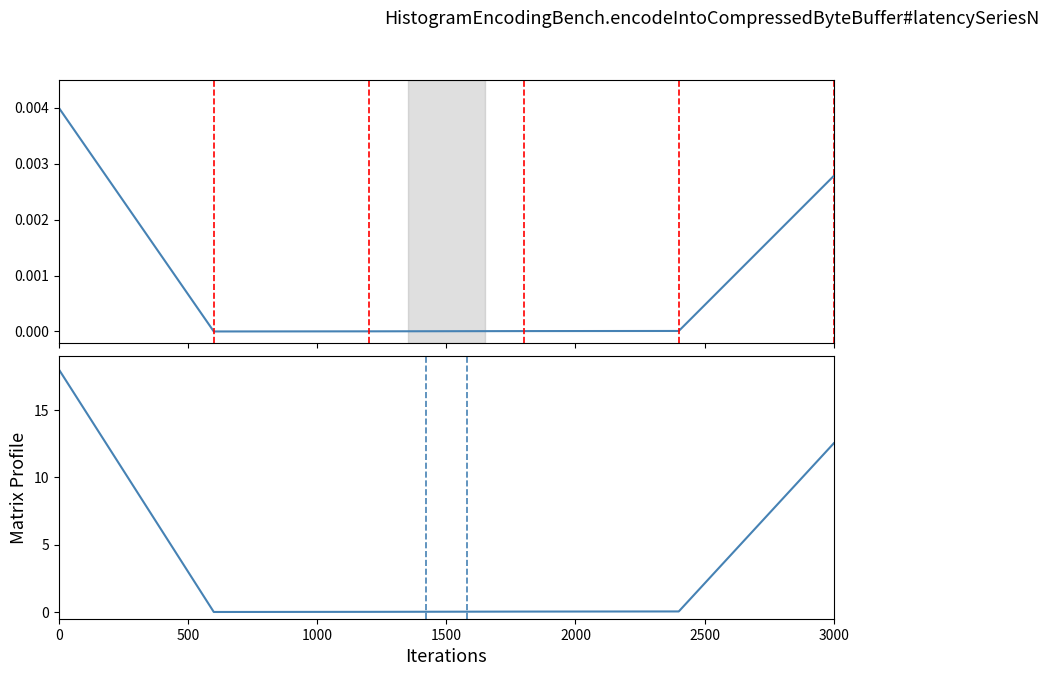

The Identifier (Matrix Profile) series shows 0.0 at 1000. True or false?

True